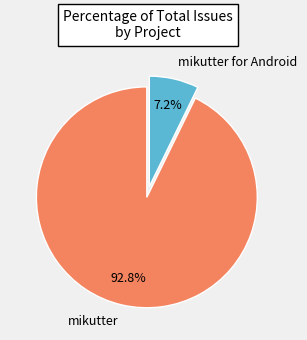

Which slice represents more than half of the pie?

mikutter